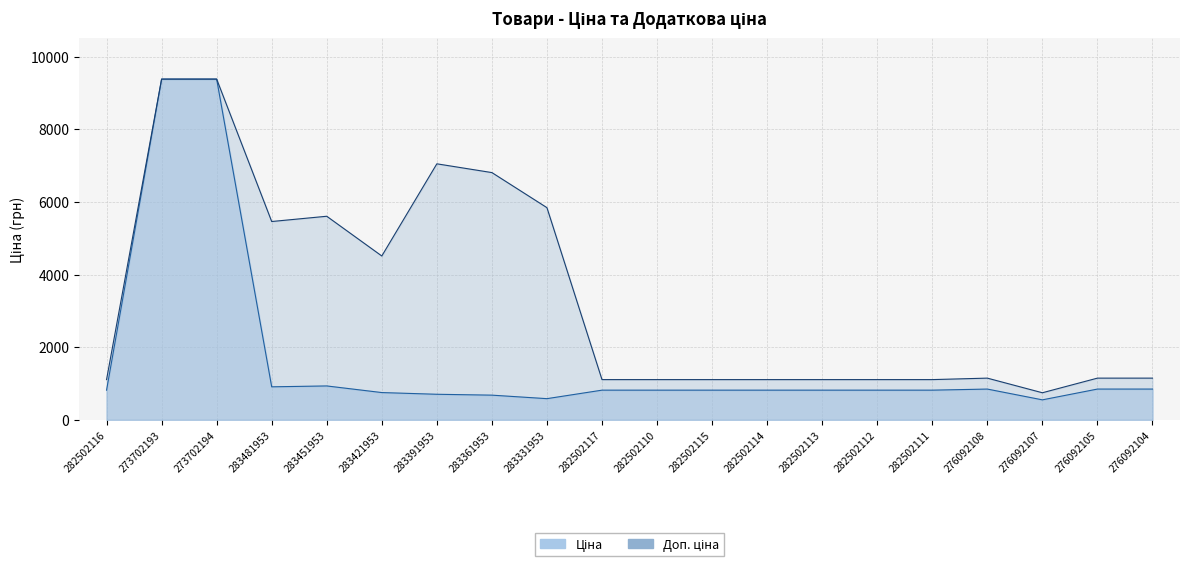

What is the difference between the maximum and minimum values in the Ціна series?

8832.5